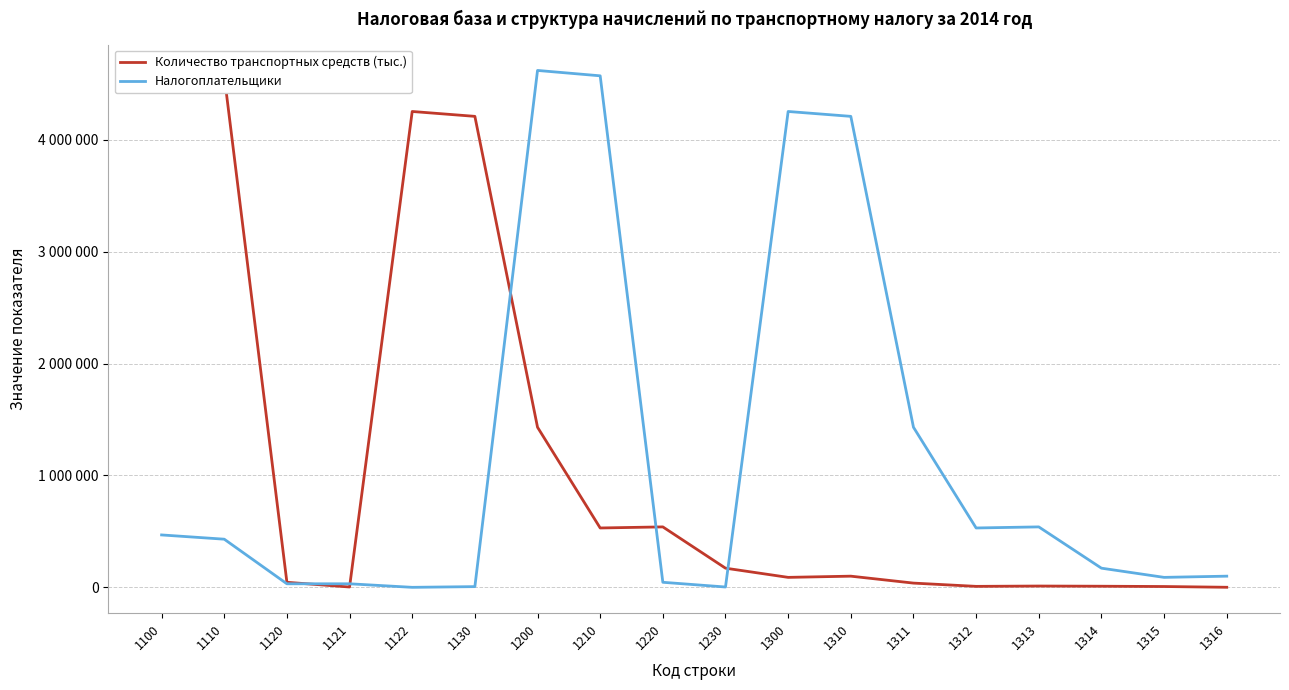

How many interior local peaks does the Налогоплательщики series have?

3